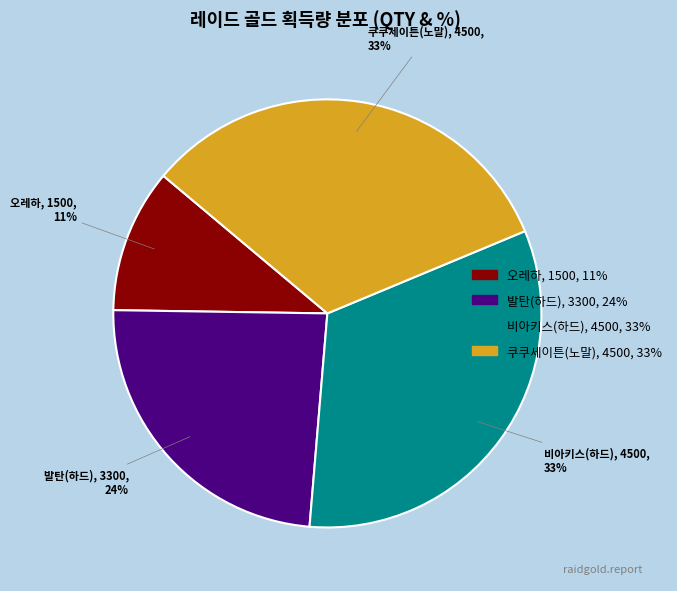

To the nearest percent, what is the difference between the 발탄(하드) and 쿠쿠세이튼(노말) slice percentages?

9%